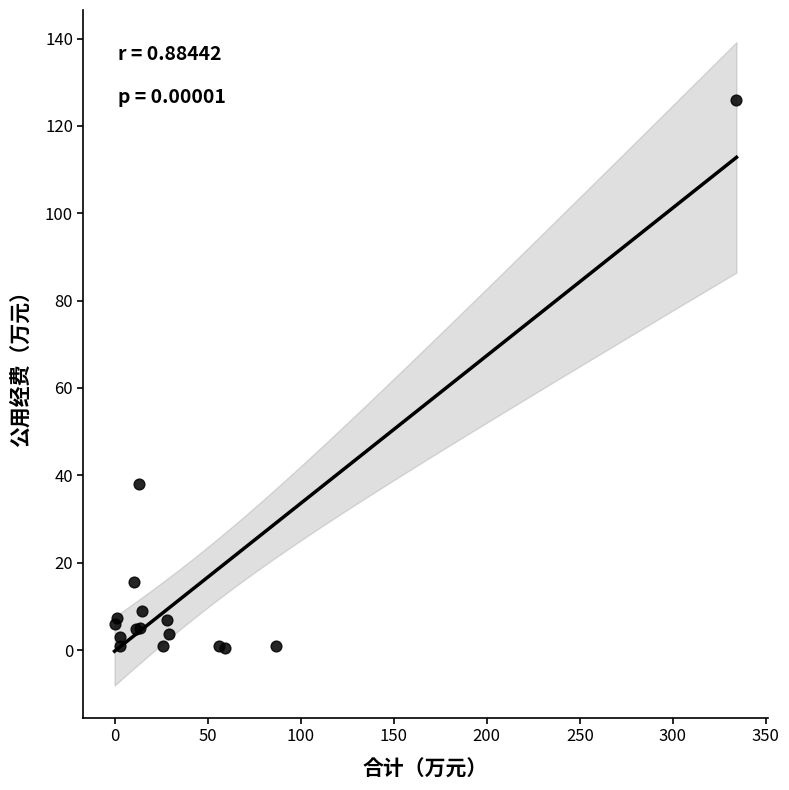

What Y value in the scatter plot is closest to 63?

38.0